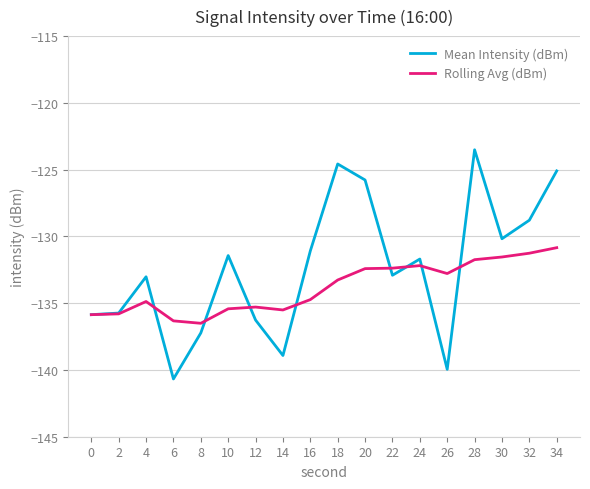

True or false: Rolling Avg (dBm) has more than 0 interior local peaks.

True